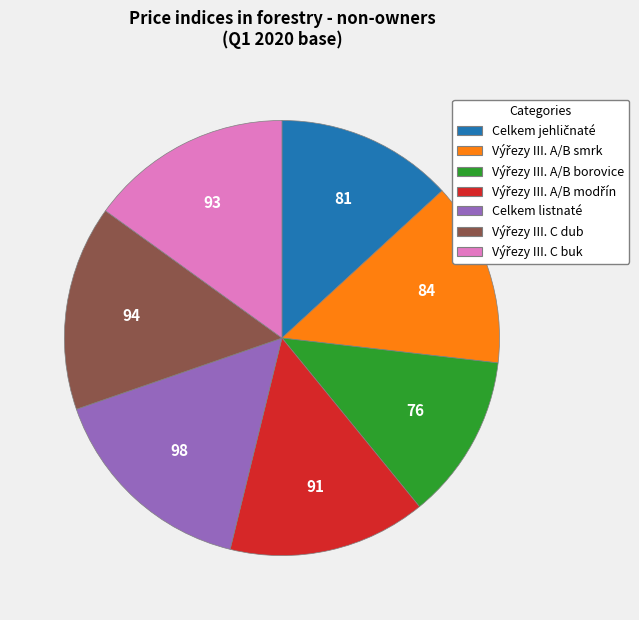

Is there any slice that represents more than half of the pie?

No